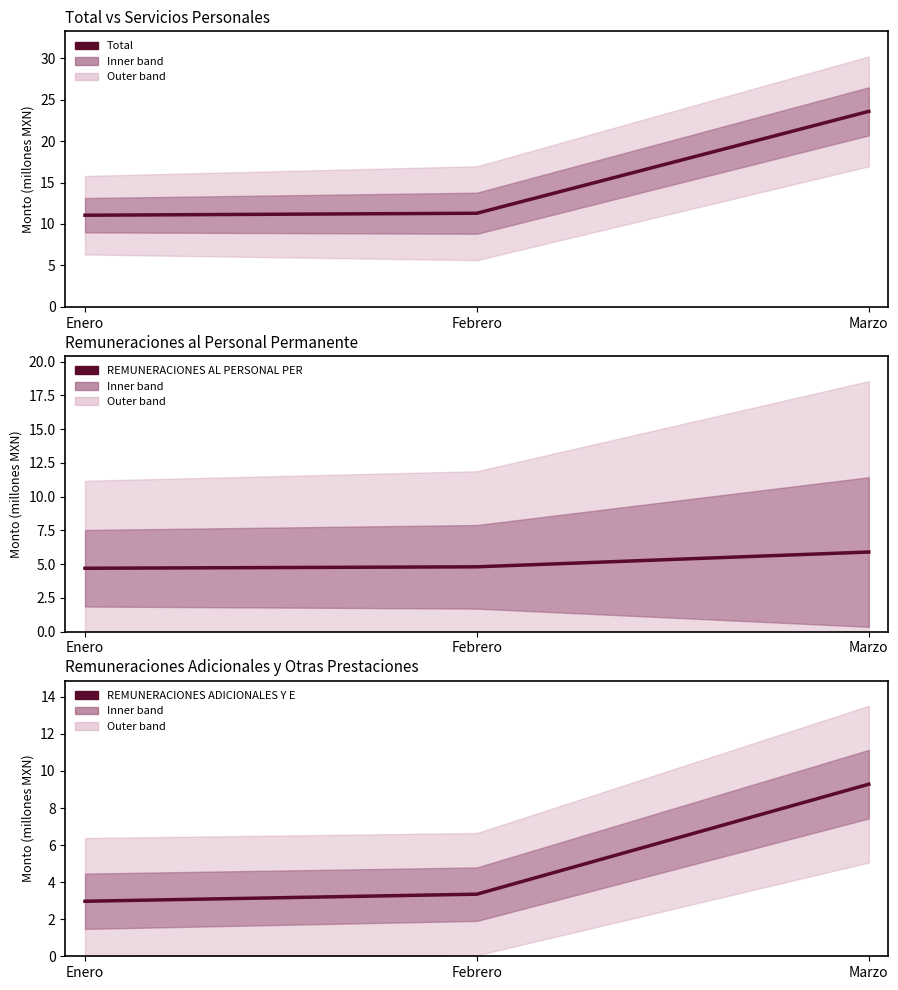

At which label does REMUNERACIONES AL PERSONAL PERMANENTE reach its minimum?

Enero